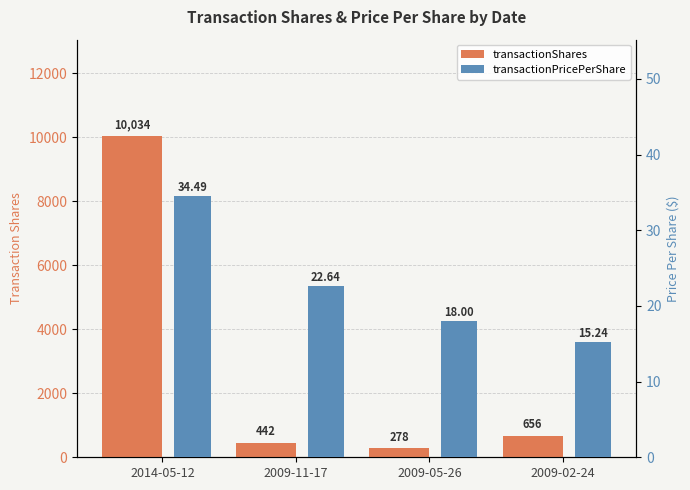

What is the value of the transactionShares bar at the 1st from the left?

10034.0